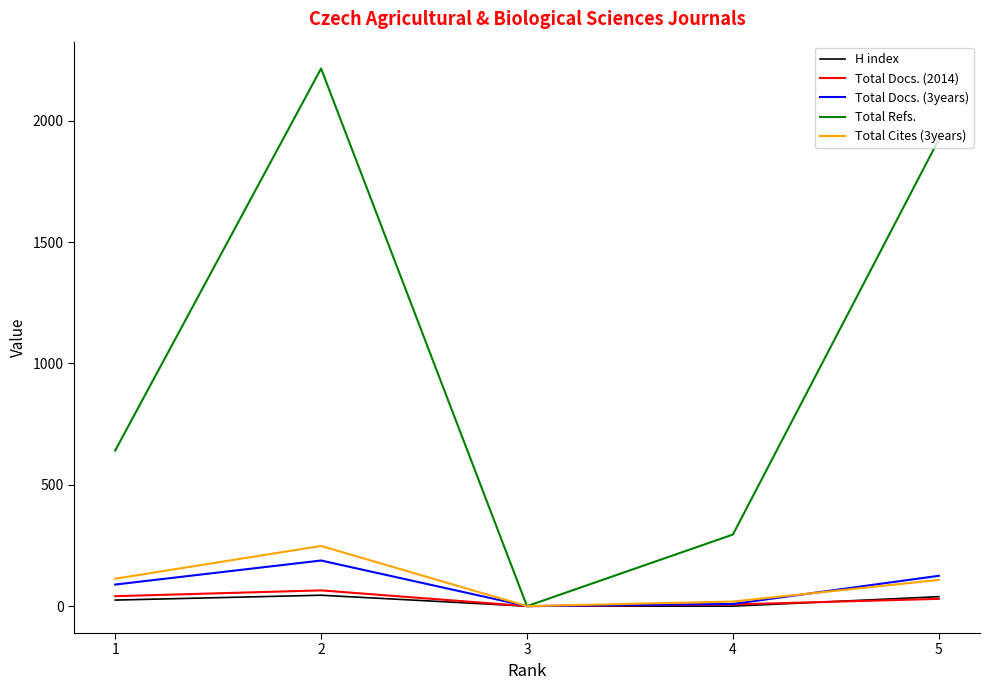

Which series changed the most between 2 and 3?

Total Refs.